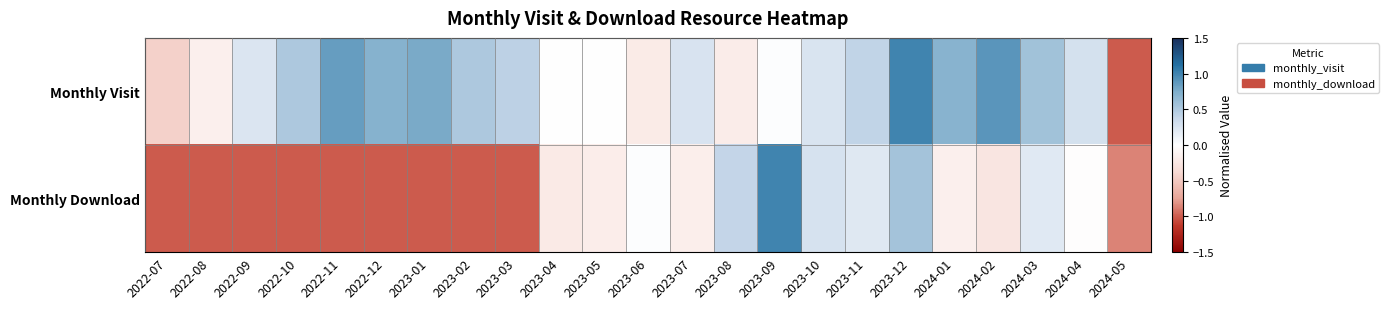

List the series in order of their peak value, highest first.

Monthly Visit, Monthly Download